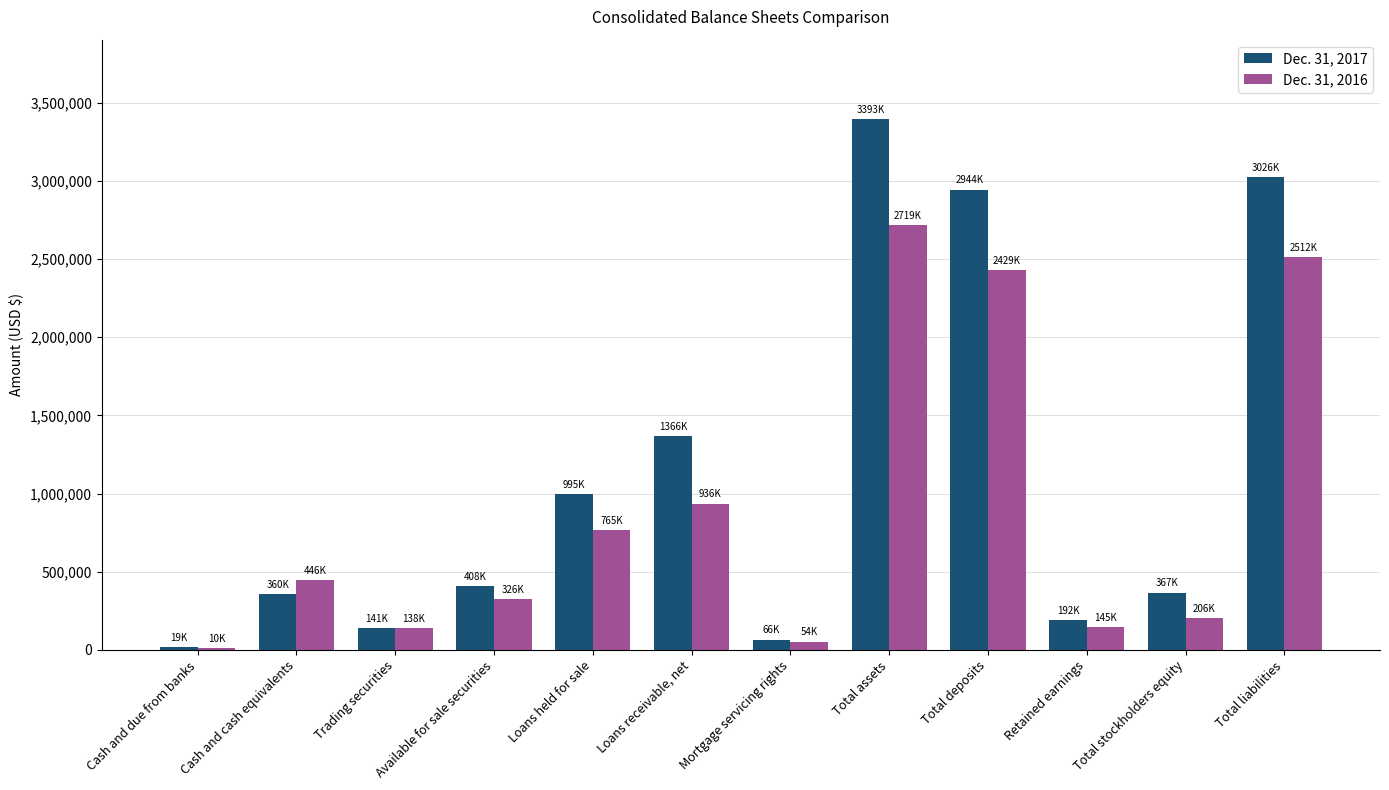

What is the maximum value shown in the chart?

3393133